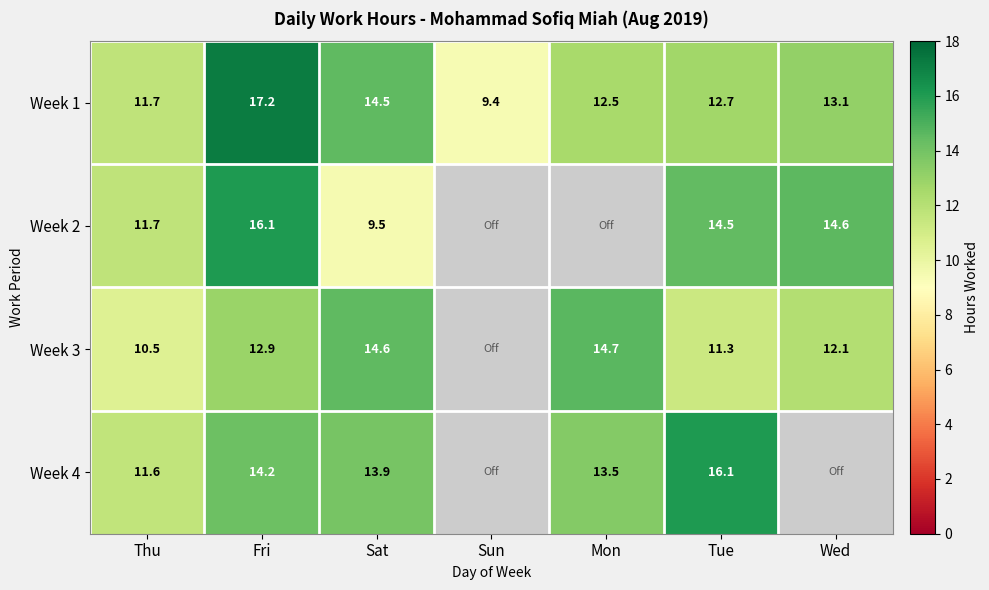

The Week 3 series shows 10.5 at Thu. True or false?

True